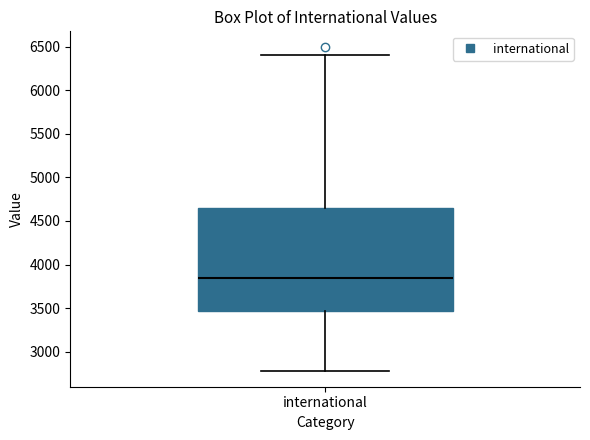

Where is the upper edge of the box for international on the y-axis? The values are not printed on the chart, so give them approximately, as read against the axis.

4650